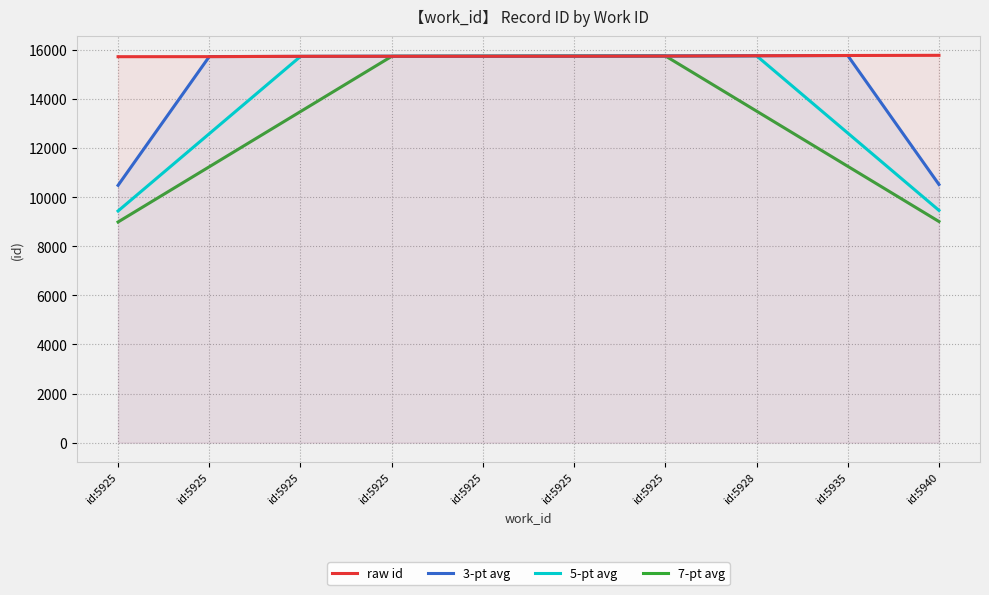

What is the approximate value of 7-pt avg at id:5940?

9006.4